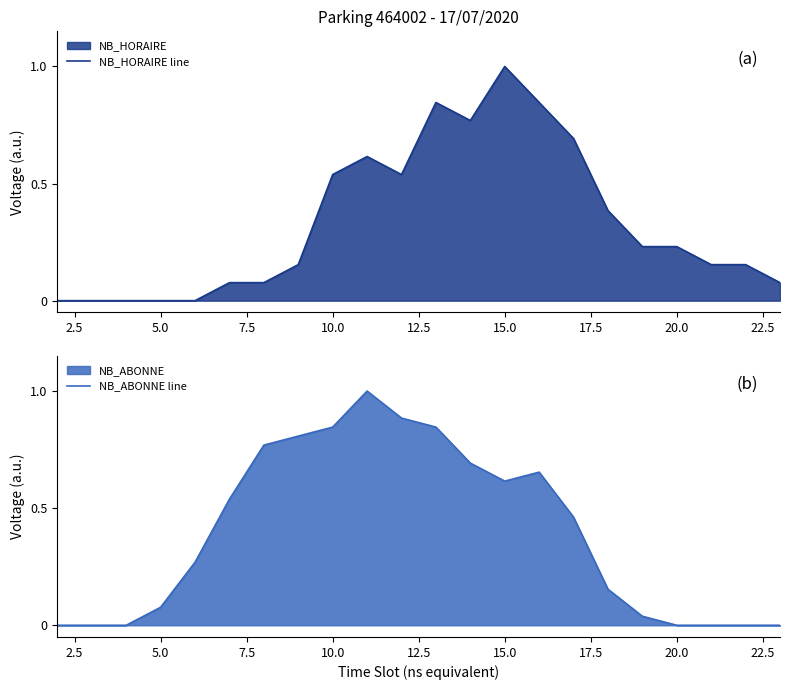

True or false: NB_HORAIRE line has a value of 0.1 at 20.0.

False